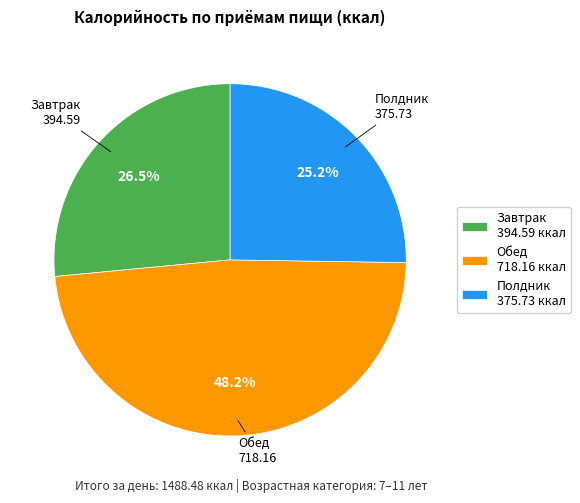

To the nearest percent, what percentage of the pie is Обед?

48%